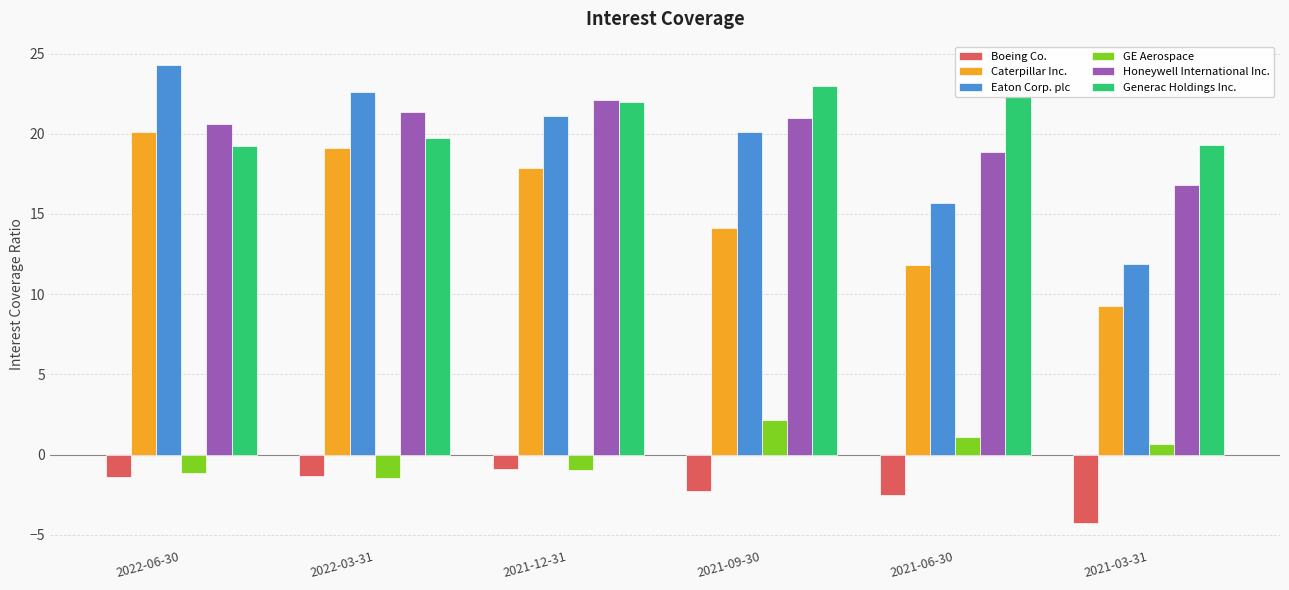

Which series has the widest spread of values?

Eaton Corp. plc